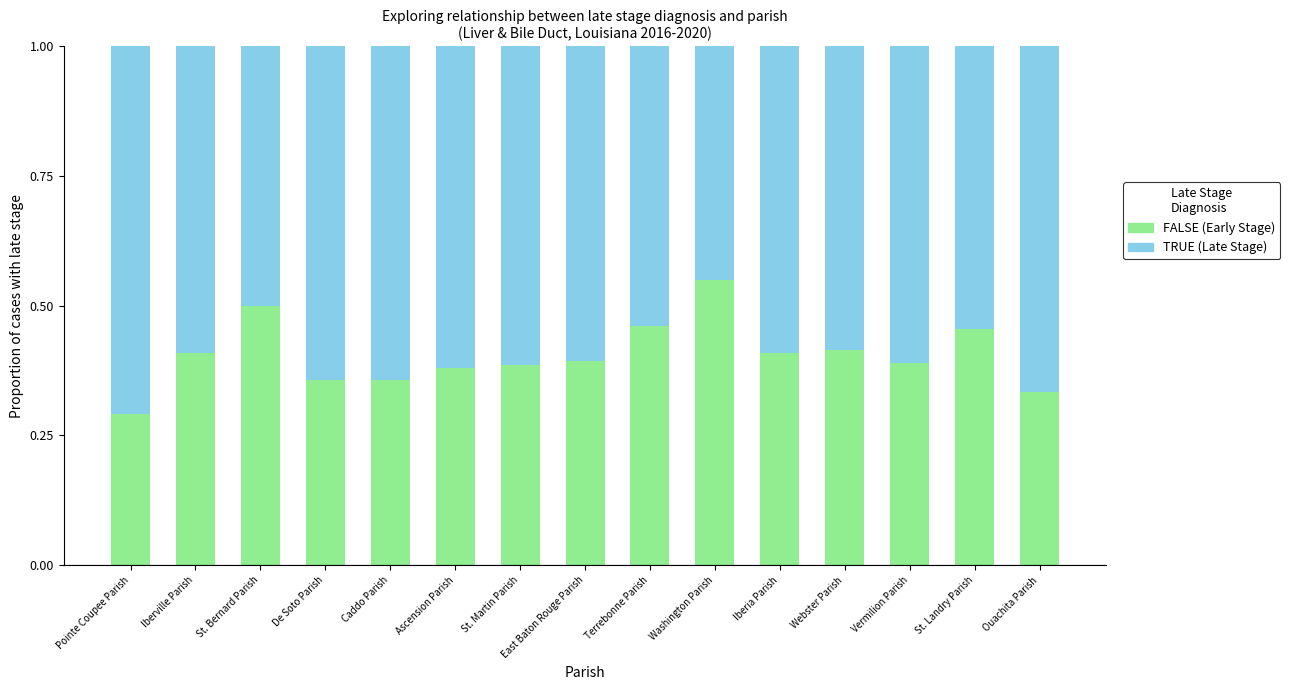

At which label does FALSE (Early Stage) reach its minimum?

Pointe Coupee Parish